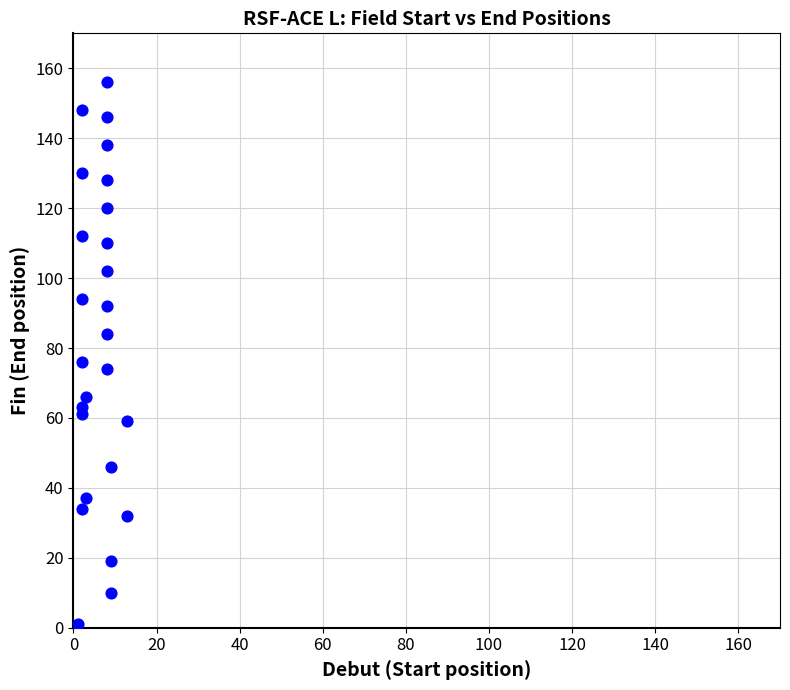

What Y value in the scatter plot is closest to 78?

76